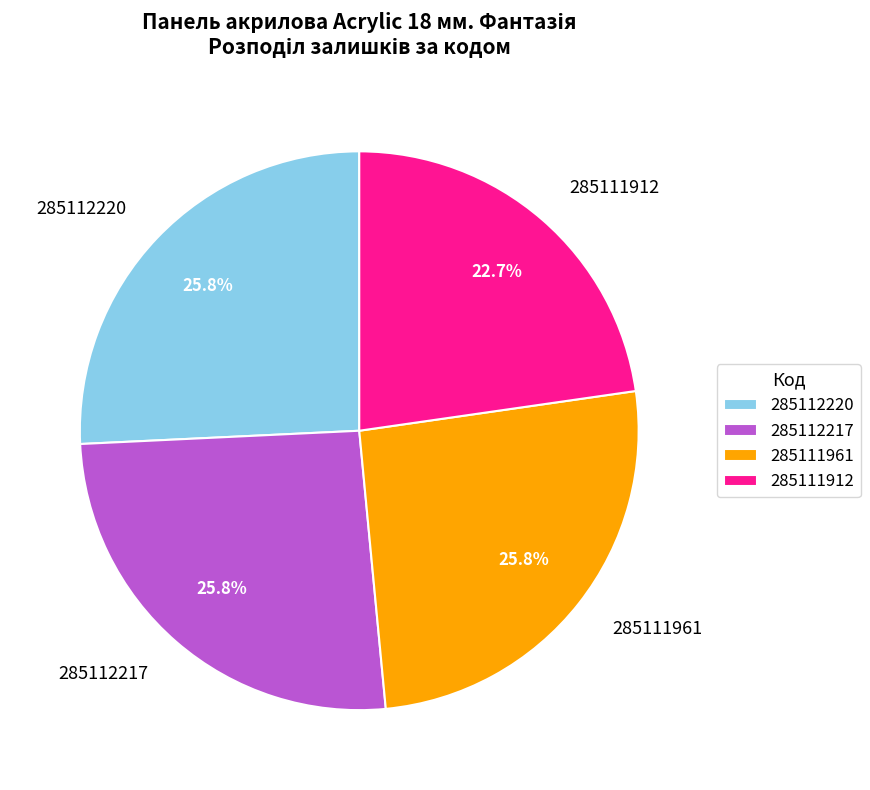

Approximately how many times larger is the value at 285112217 compared to 285111961?

1.0